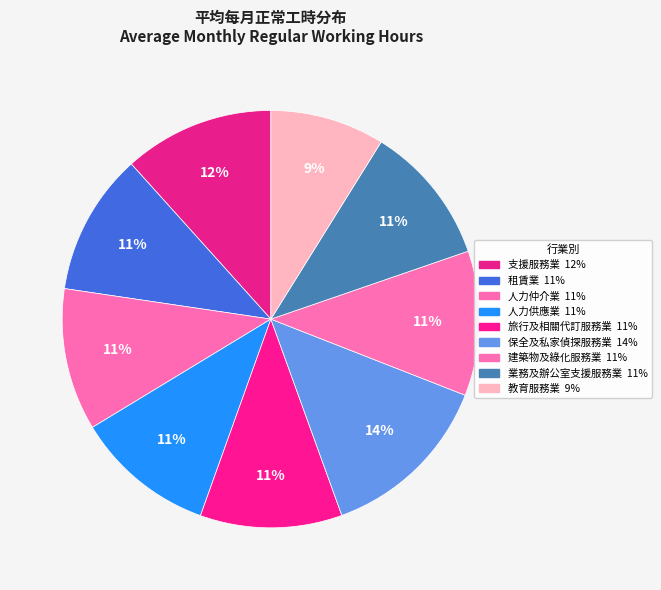

How many slices are in this pie chart?

9